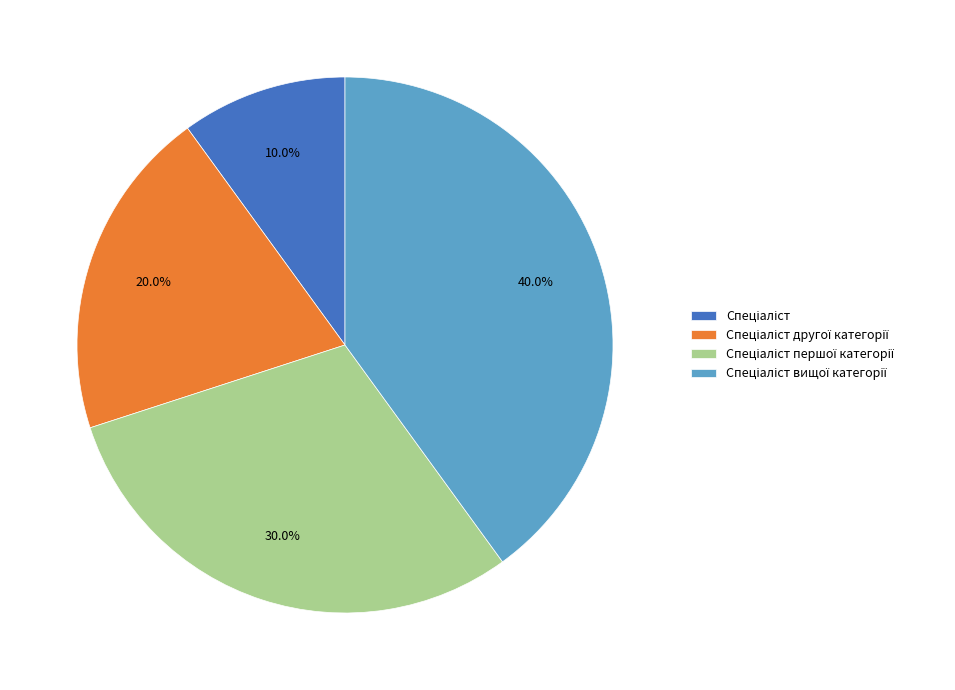

Does any single category account for the majority?

No